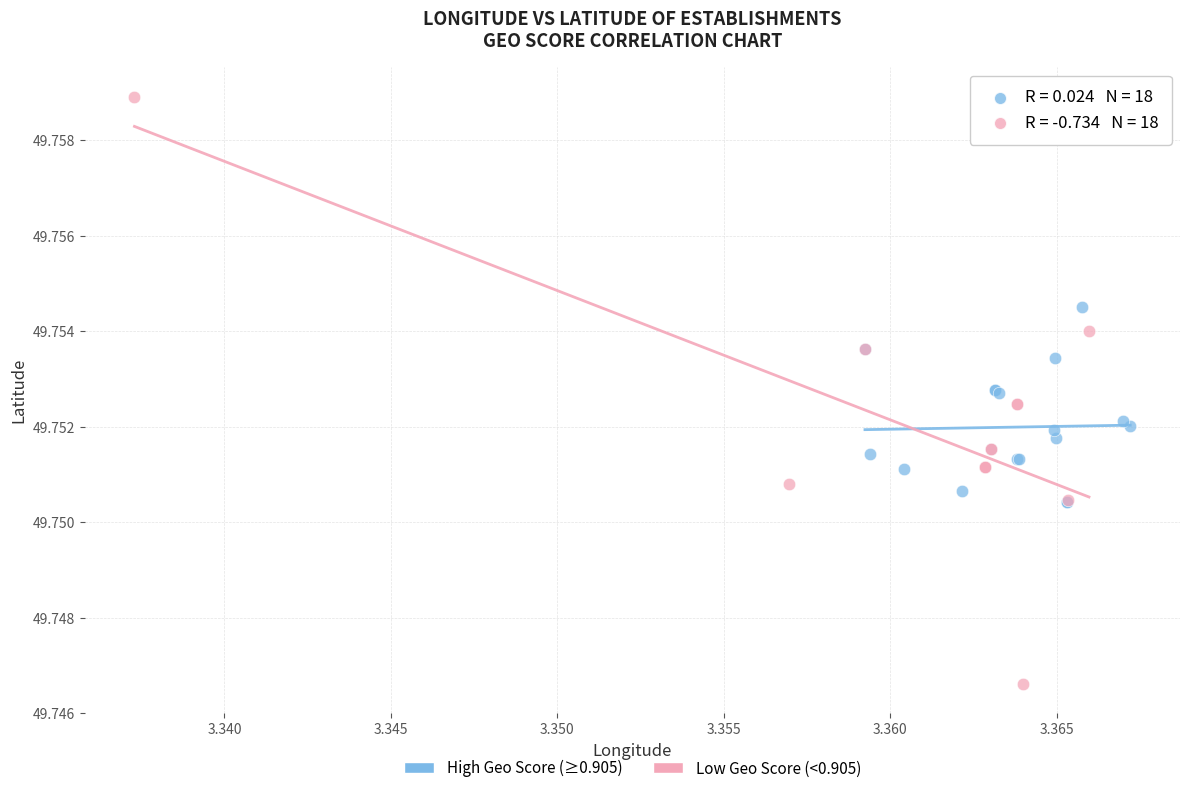

Which series reaches the maximum Y coordinate?

Low Geo Score (<0.905)